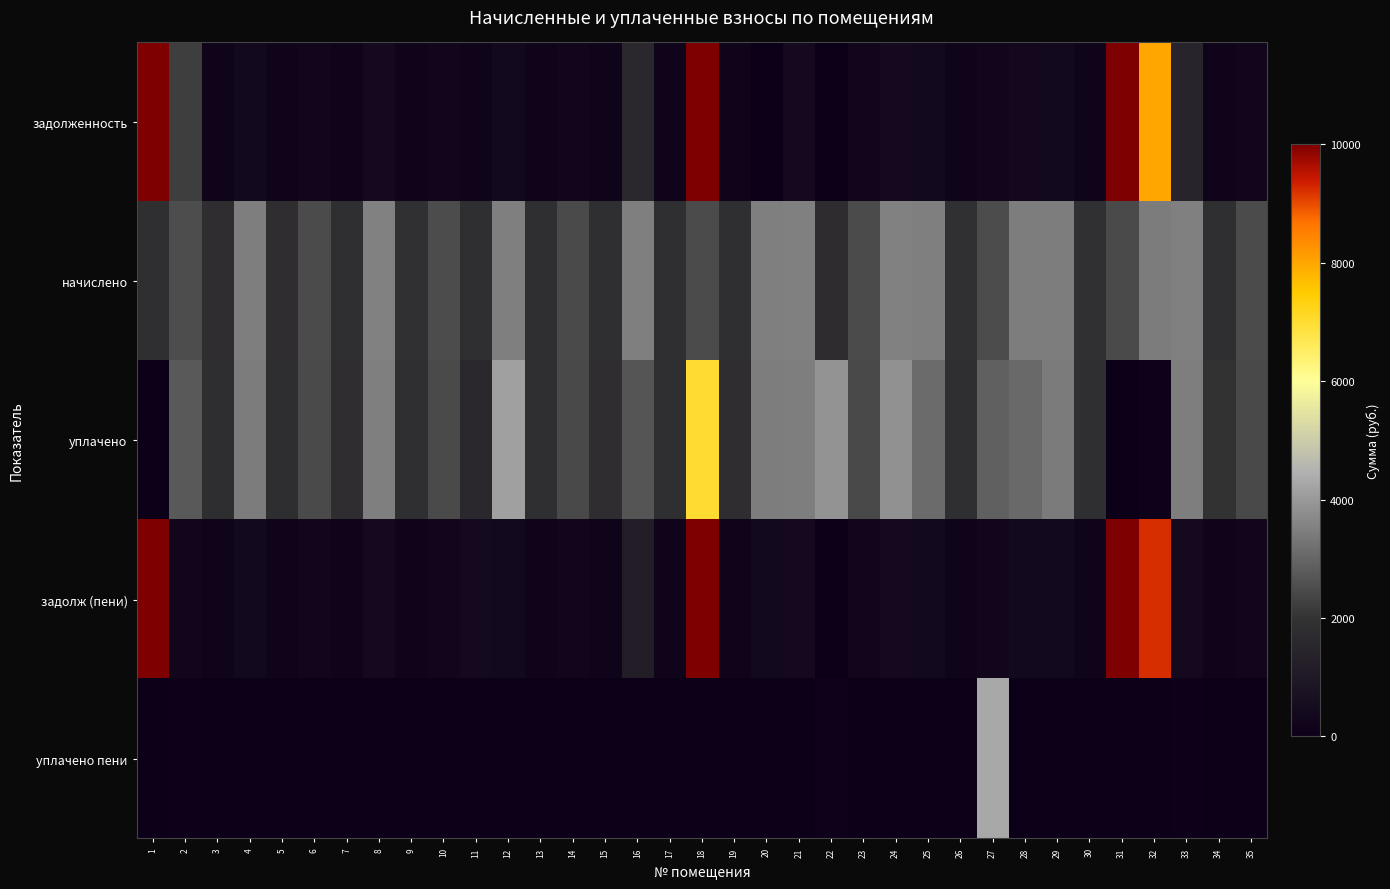

At which category is the sum across all series the highest?

18